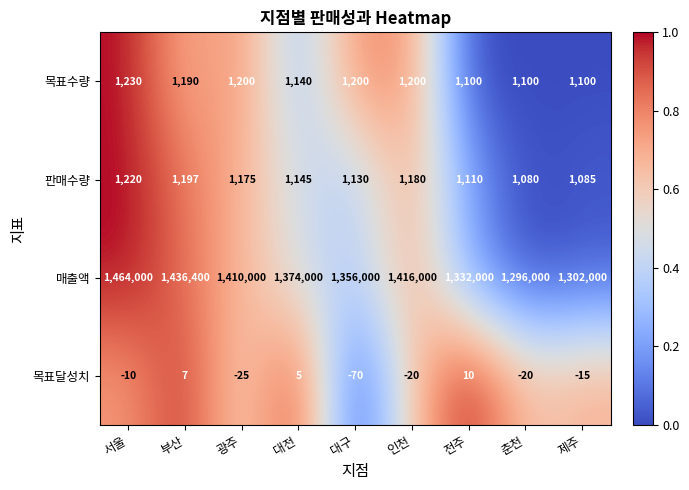

At how many categories does at least one series exceed 0?

9